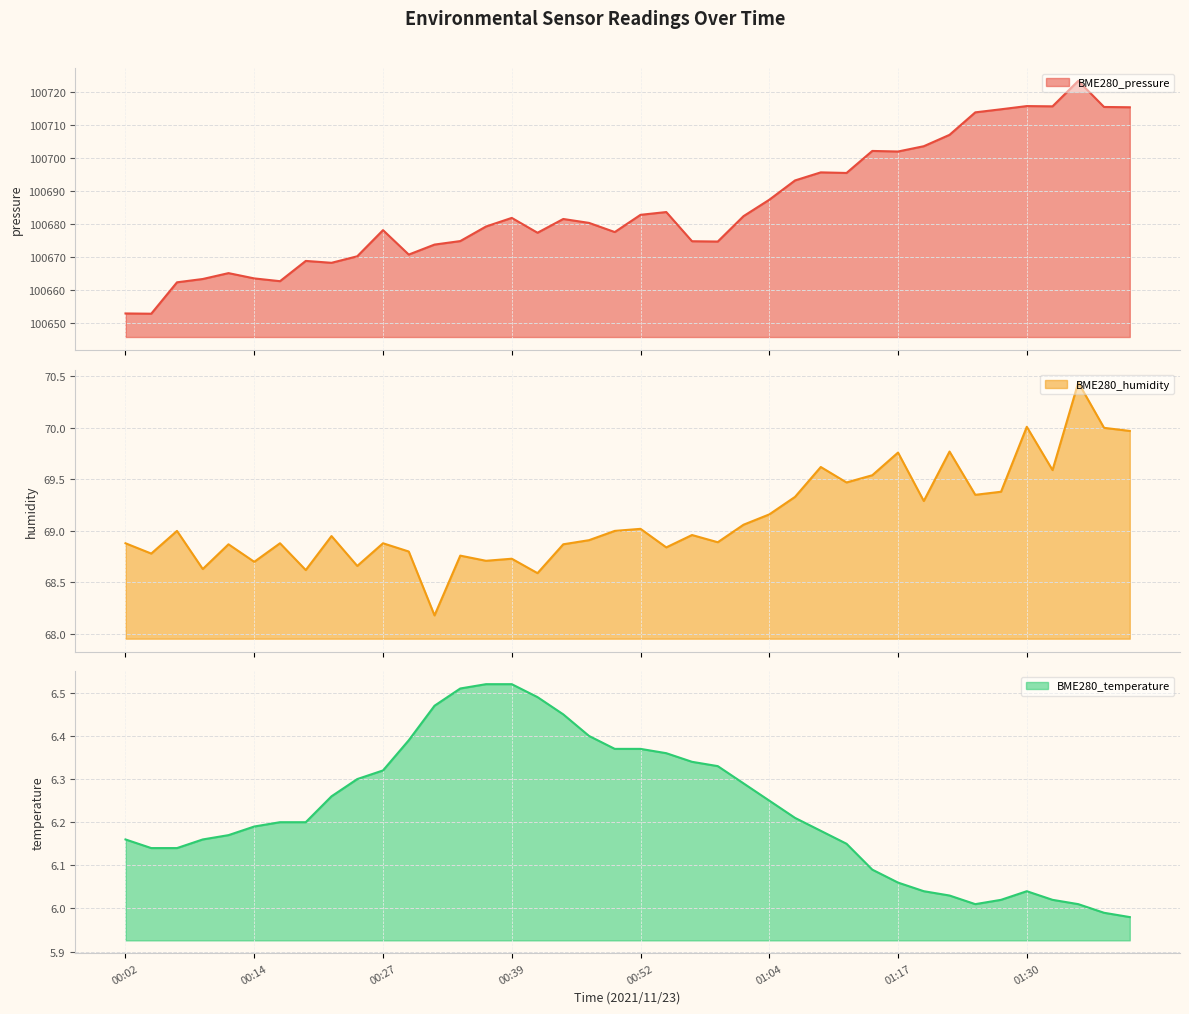

How many categories are shown in the chart?

40